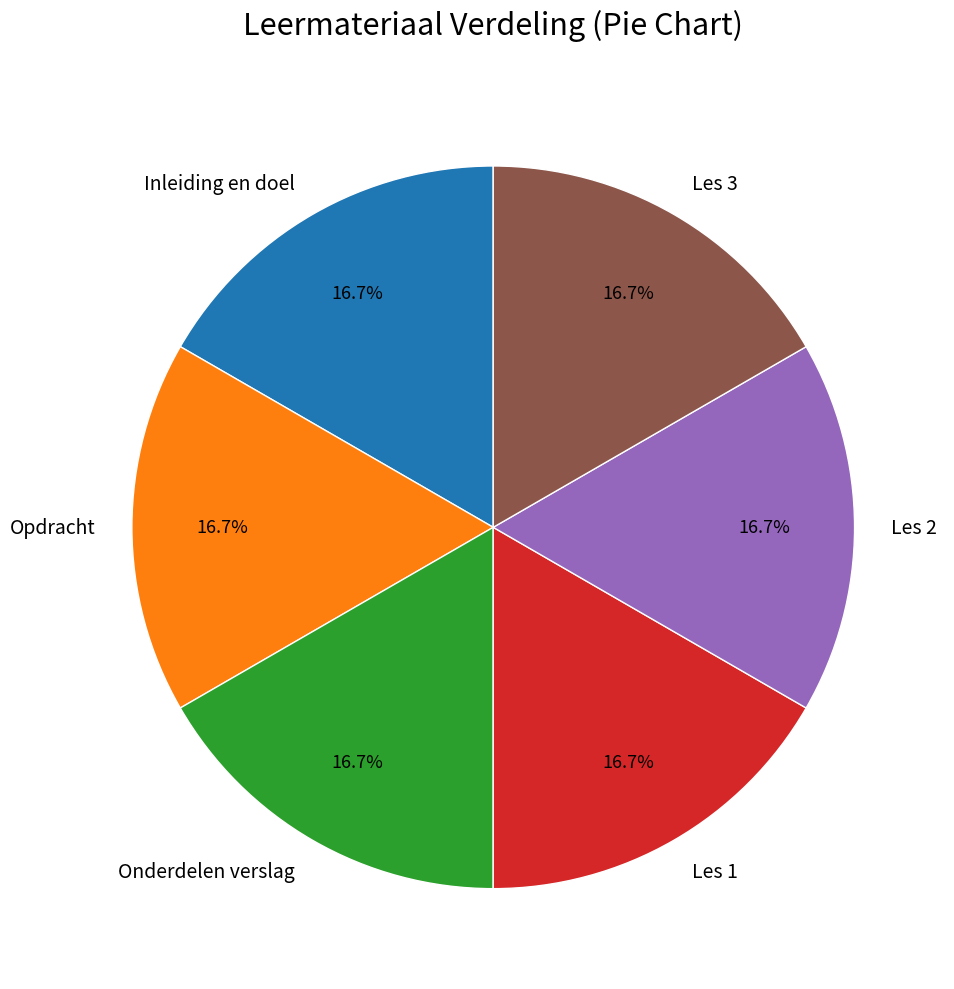

Does Opdracht account for over 50% of the chart?

No